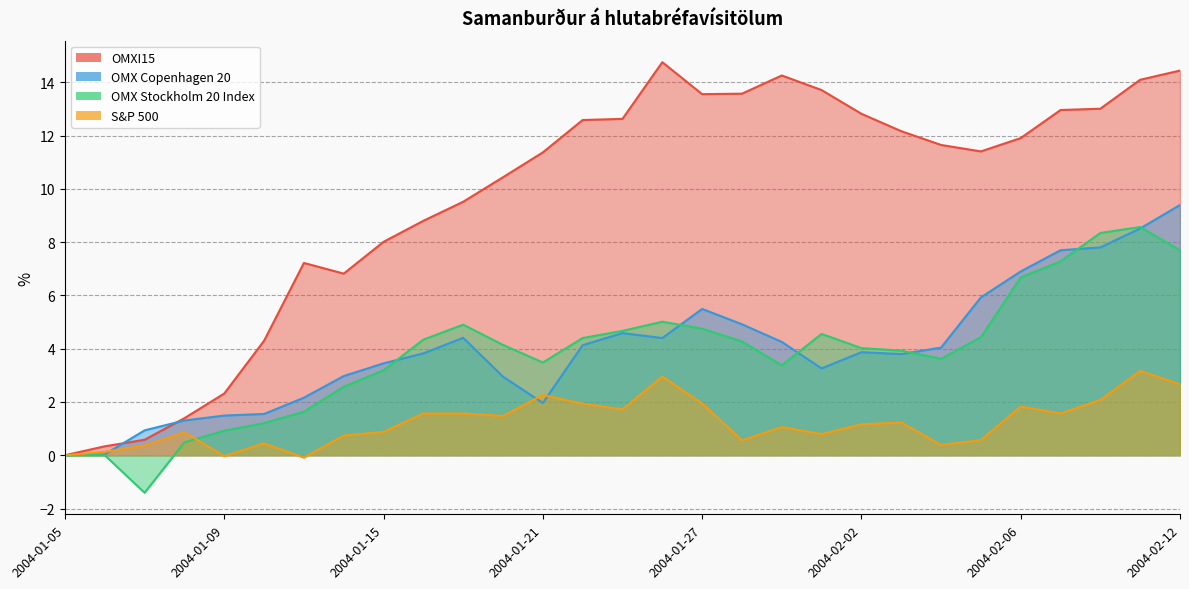

Rank the series at 2004-02-05 from lowest to highest value.

S&P 500, OMX Stockholm 20 Index, OMX Copenhagen 20, OMXI15